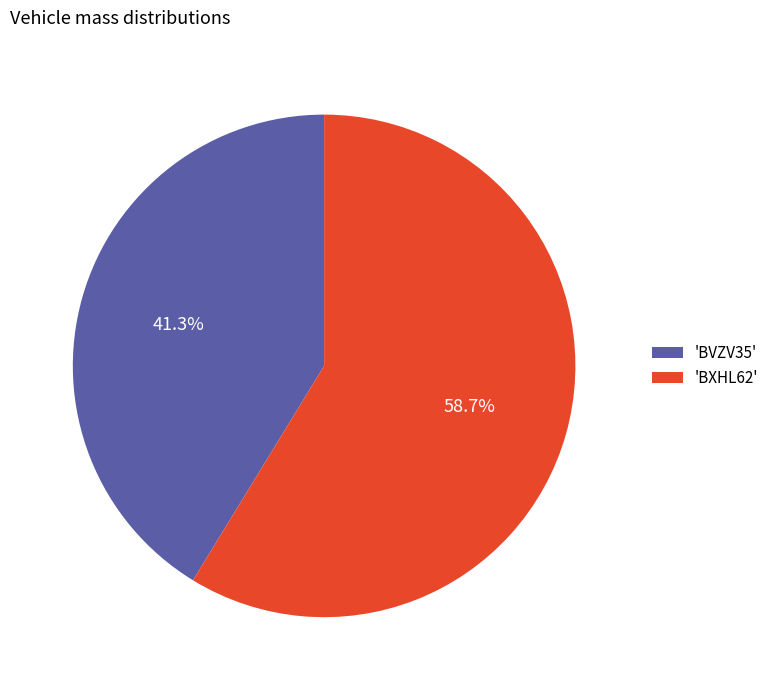

Which category has the biggest portion of the pie?

'BXHL62'